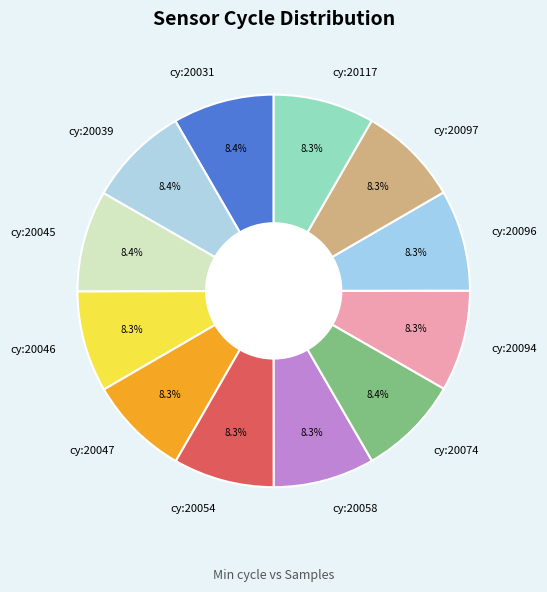

Combined, what portion of the pie is cy:20039 and cy:20097?

16.7%